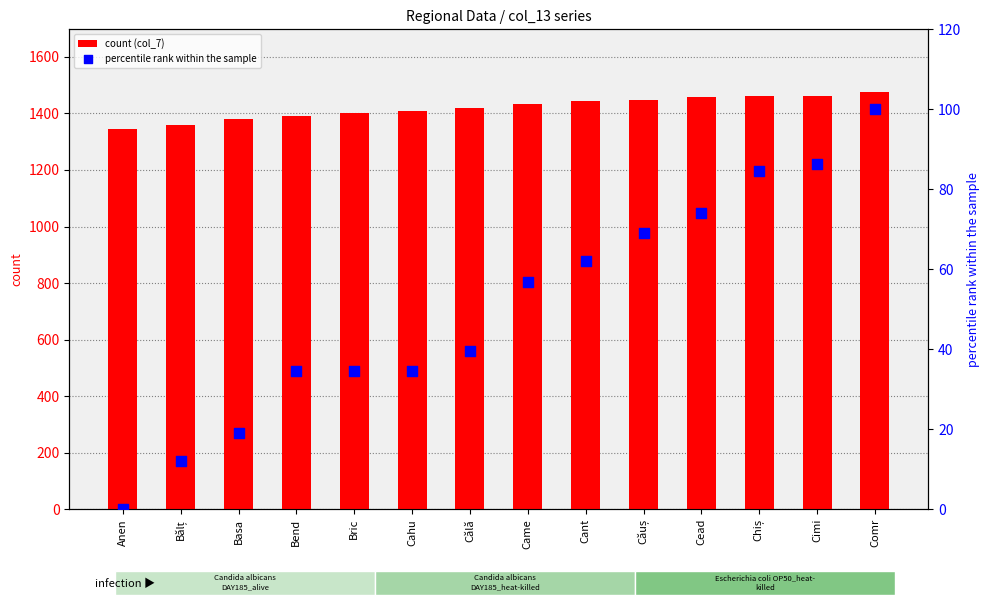

Is the value of percentile rank within the sample at Chiș greater than the value of count (col_7) at Călă?

No